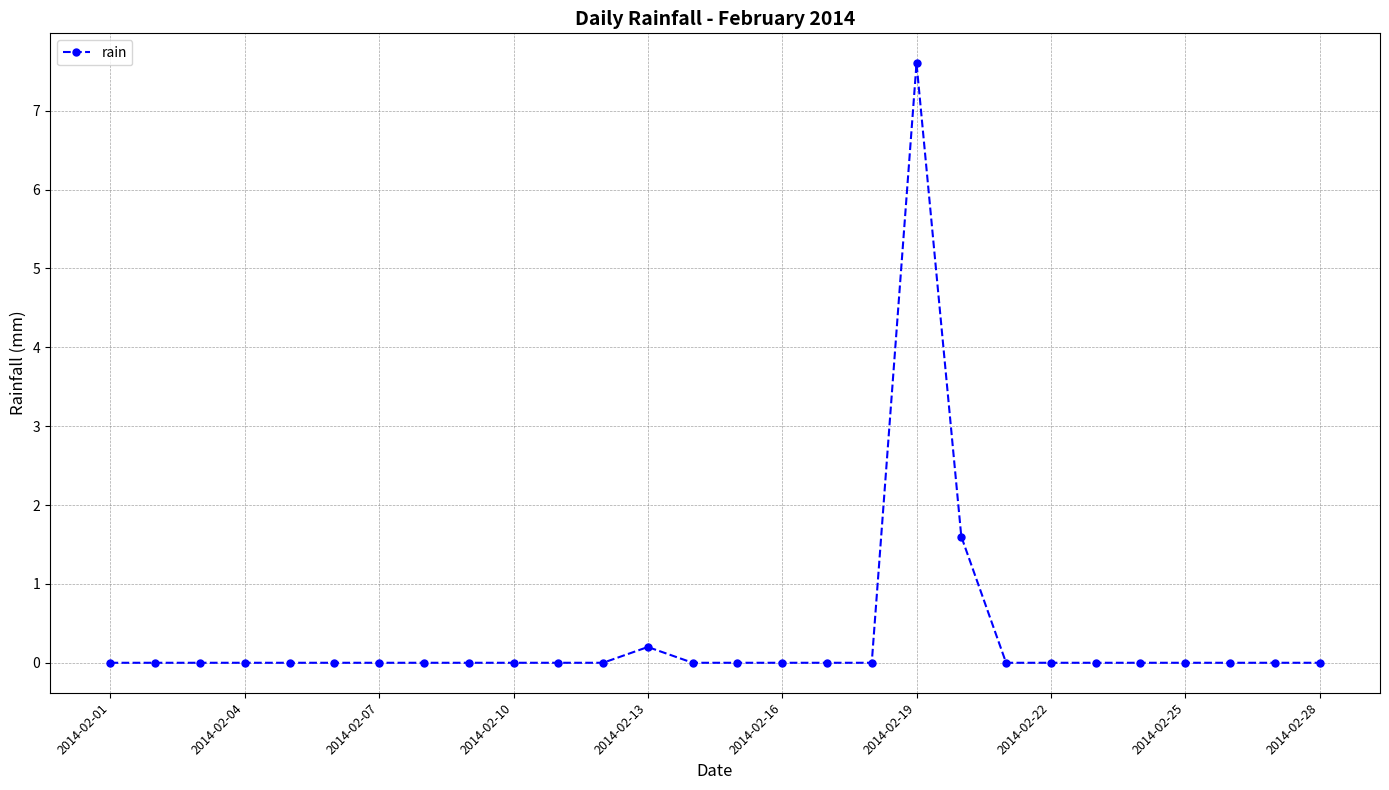

What is the greatest value displayed?

7.6